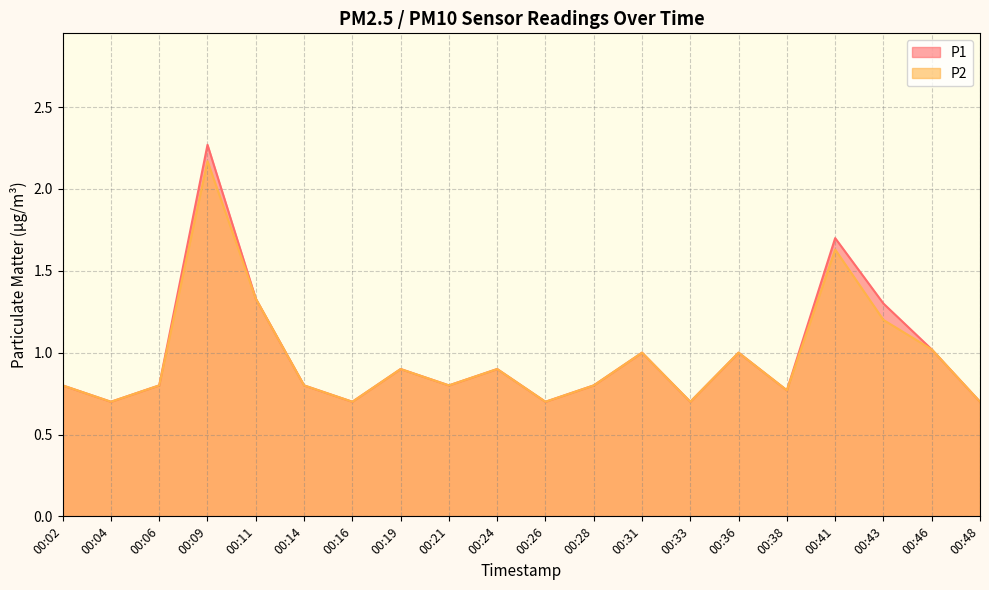

Which series has the largest total across all categories?

P1